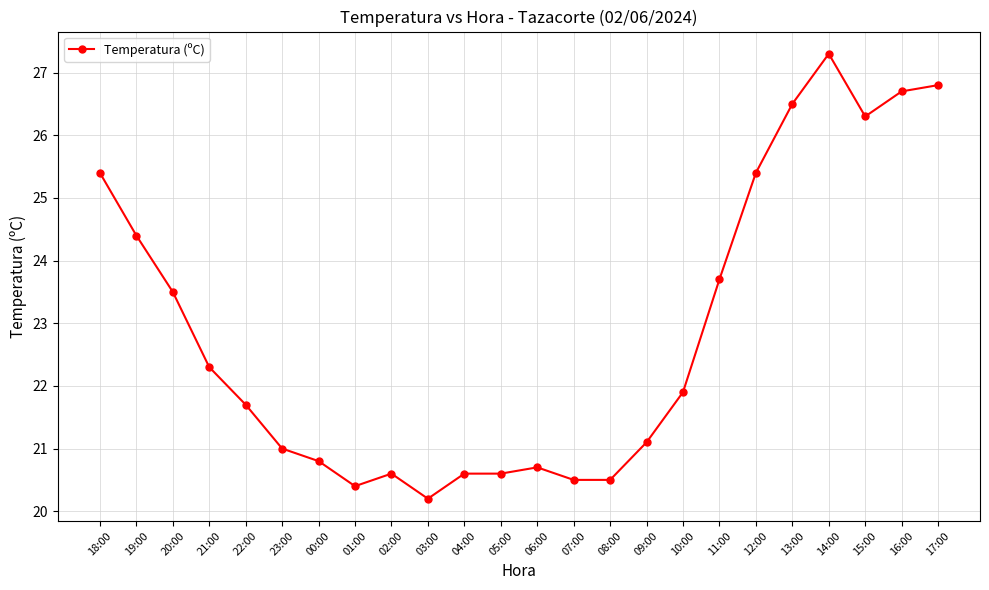

How many lines are shown in the chart?

1